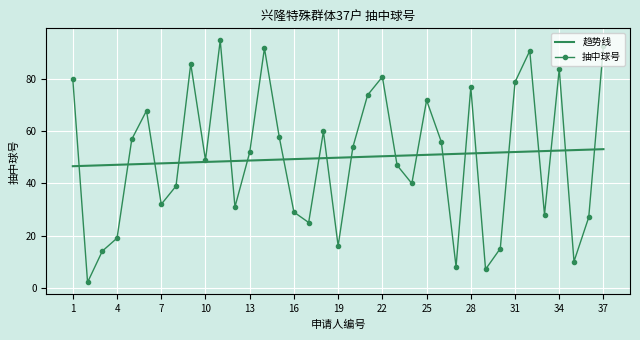

What is the lowest value of the 趋势线 series?

46.6